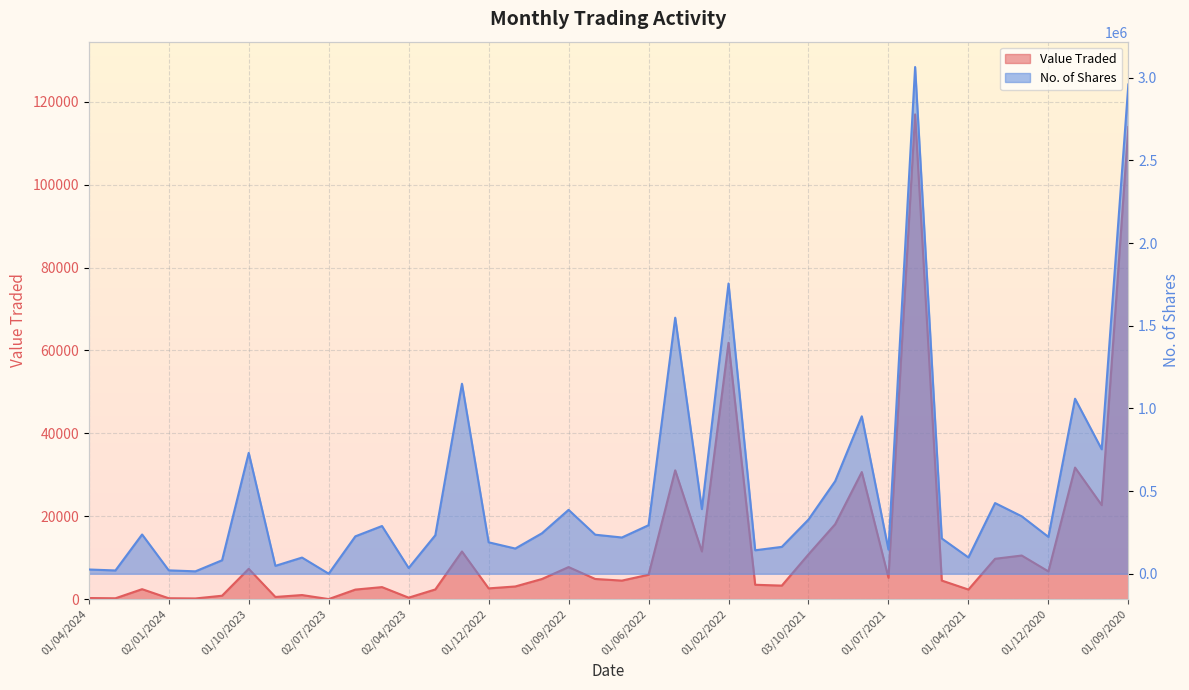

What is the spread (max minus min) of values at 01/12/2020?

216299